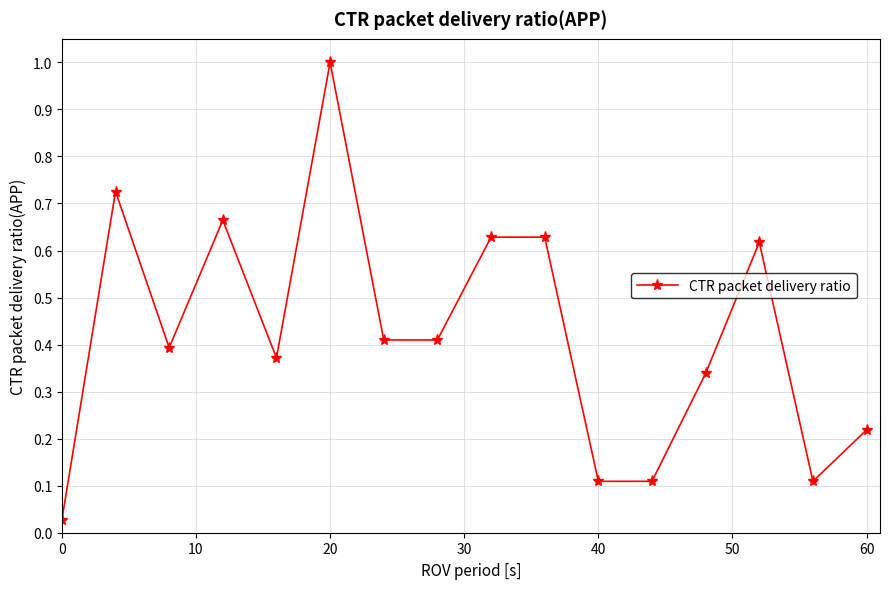

True or false: there are more than 1 points higher than both neighbors.

True